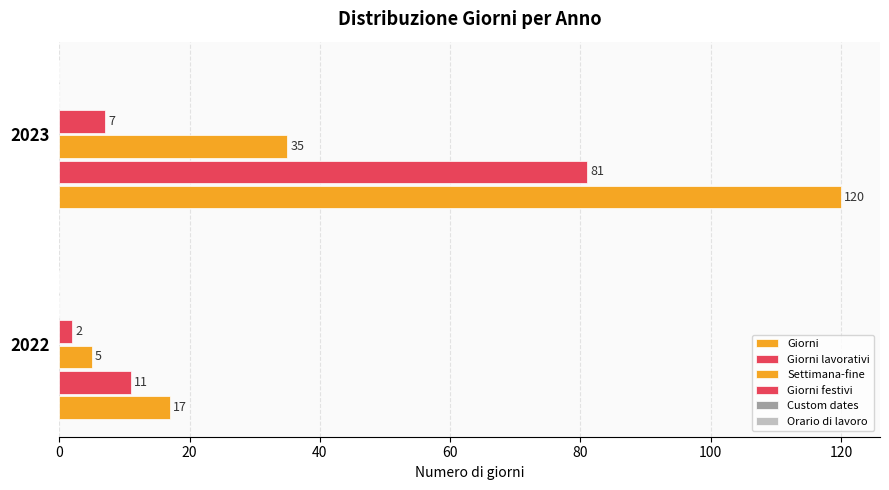

How many data points in Giorni festivi are less than 7?

1